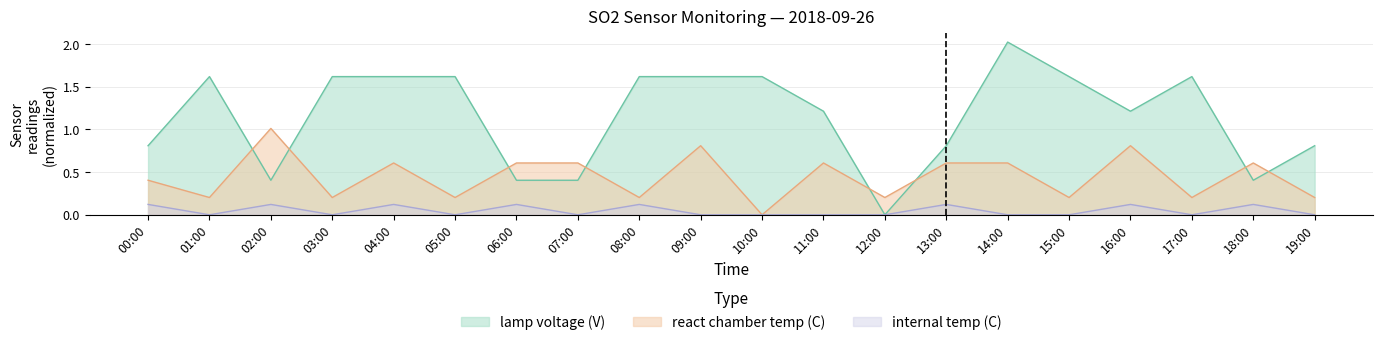

Does the chart have visible grid lines?

Yes